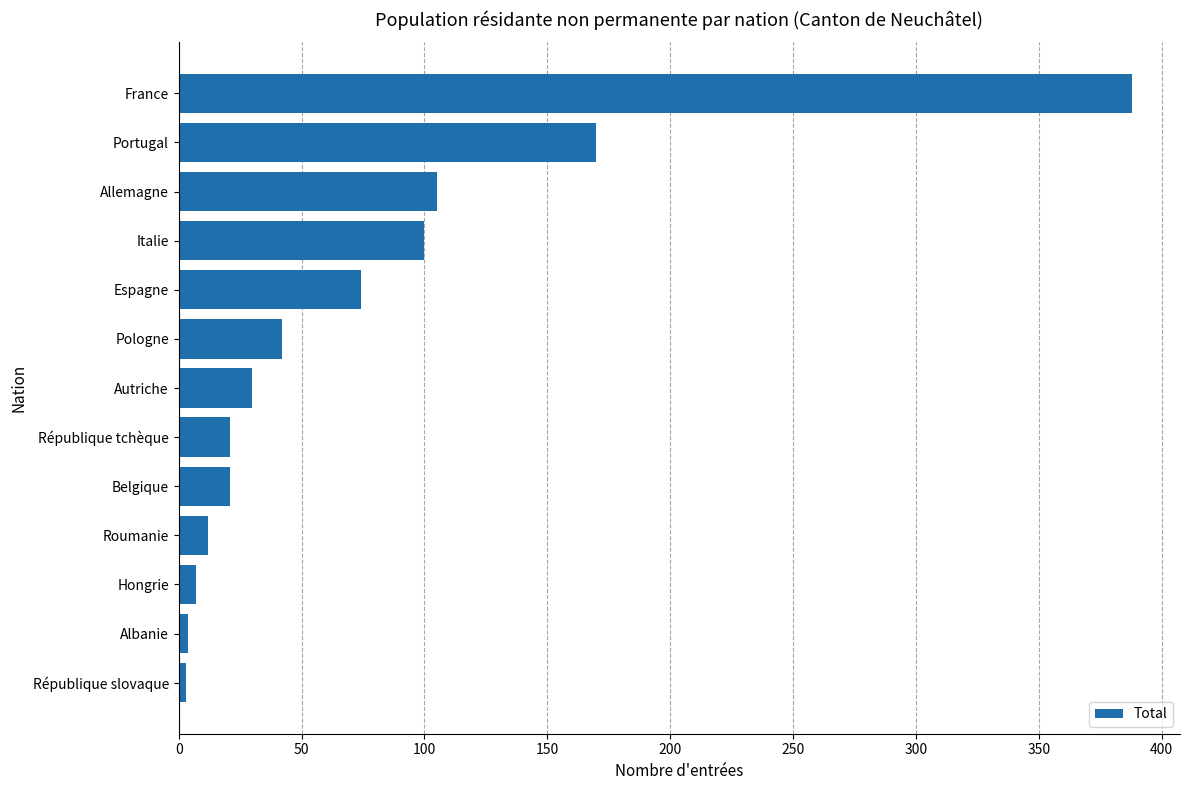

Is it true that the value at Portugal is 170?

True